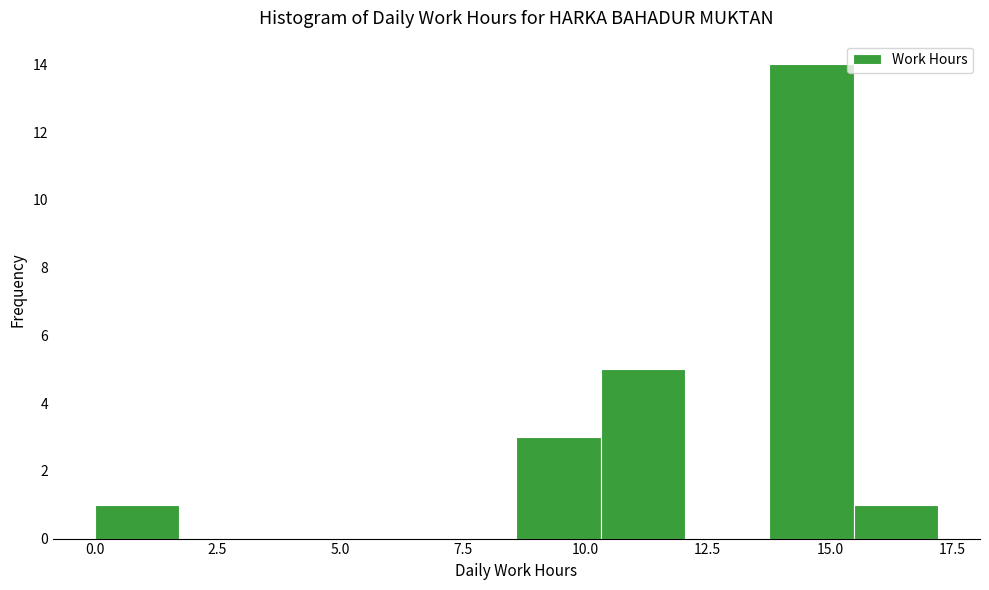

Read against the x-axis, roughly where is the centre of the tallest bar?

14.5